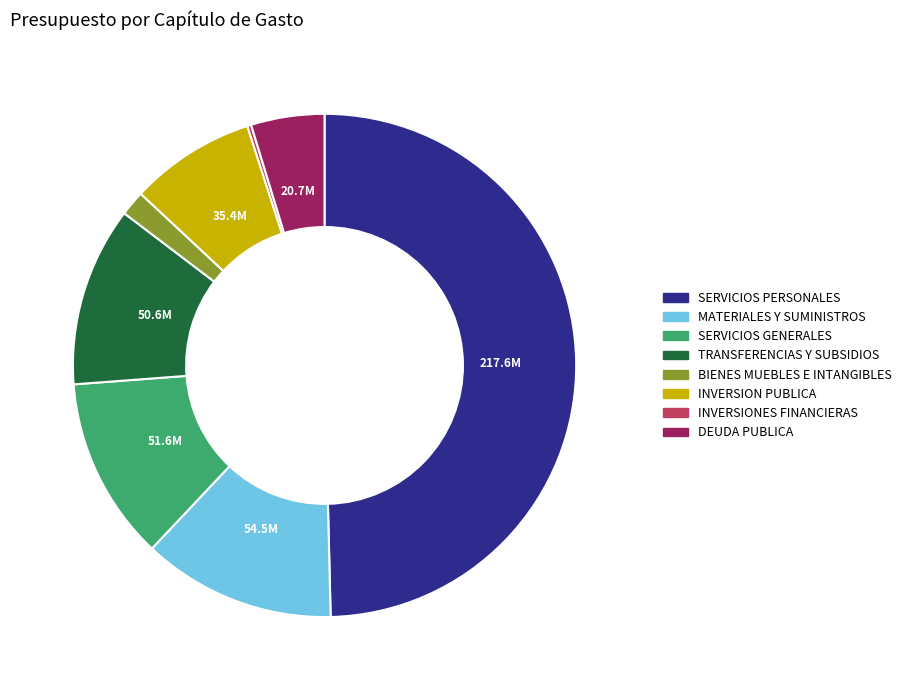

What is the ratio of the value at INVERSION PUBLICA to the value at TRANSFERENCIAS Y SUBSIDIOS?

0.7